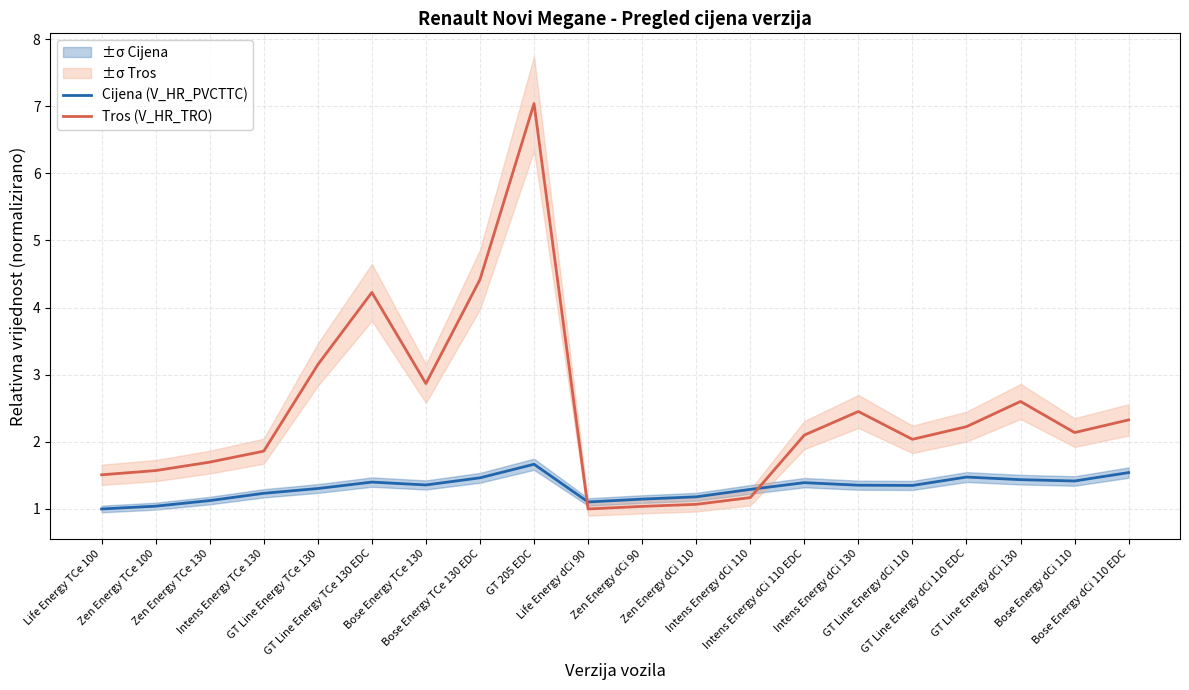

What is the minimum value for Cijena (V_HR_PVCTTC)?

1.0